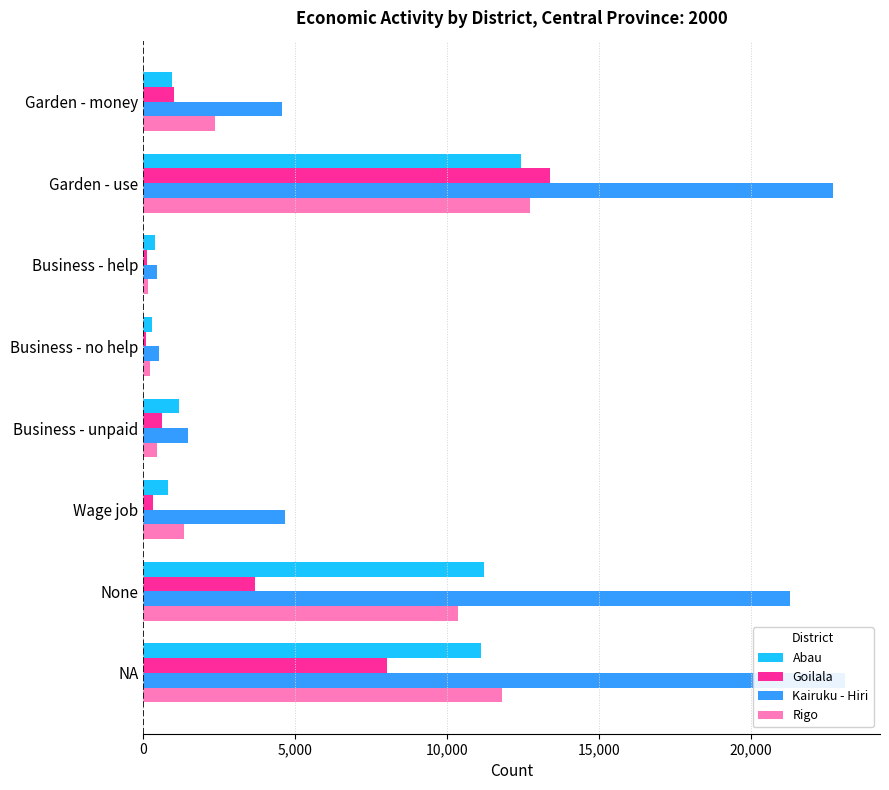

At how many categories does at least one series exceed 18244?

3